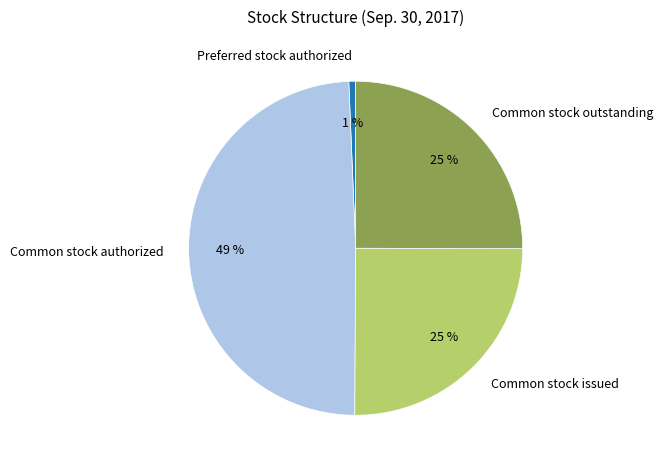

Count the number of slices in the pie.

4